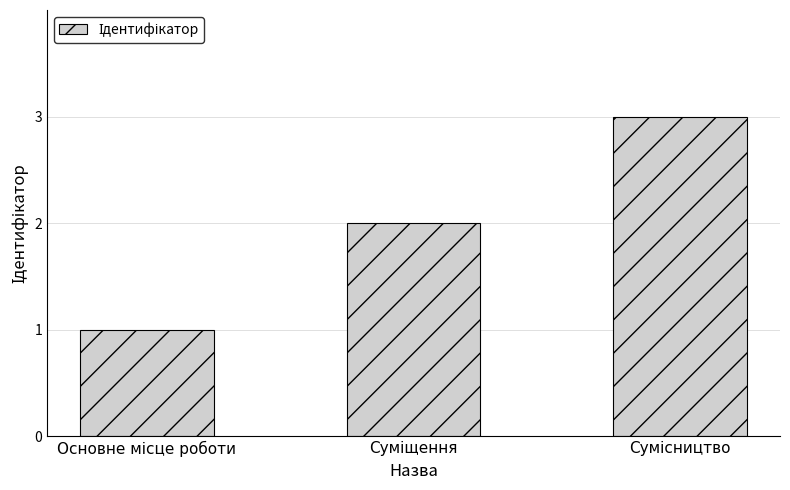

How many data points are less than 2?

1